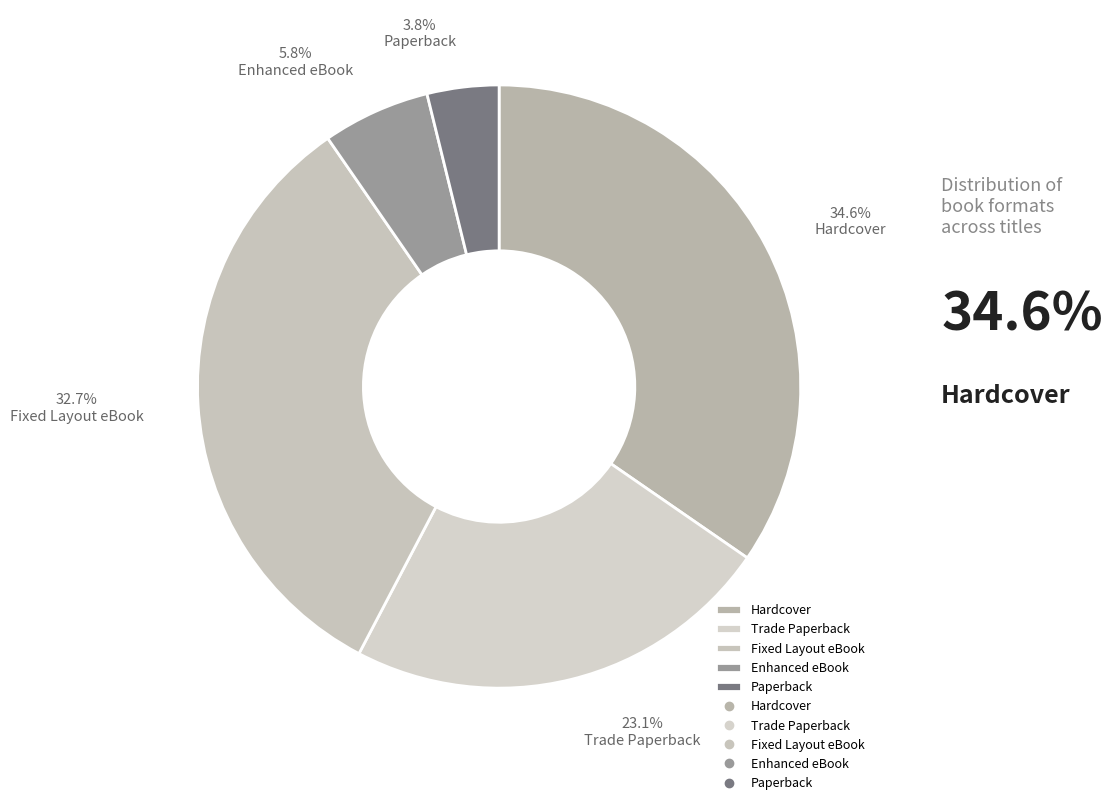

To the nearest percent, what is the difference between the Trade Paperback and Paperback slice percentages?

19%